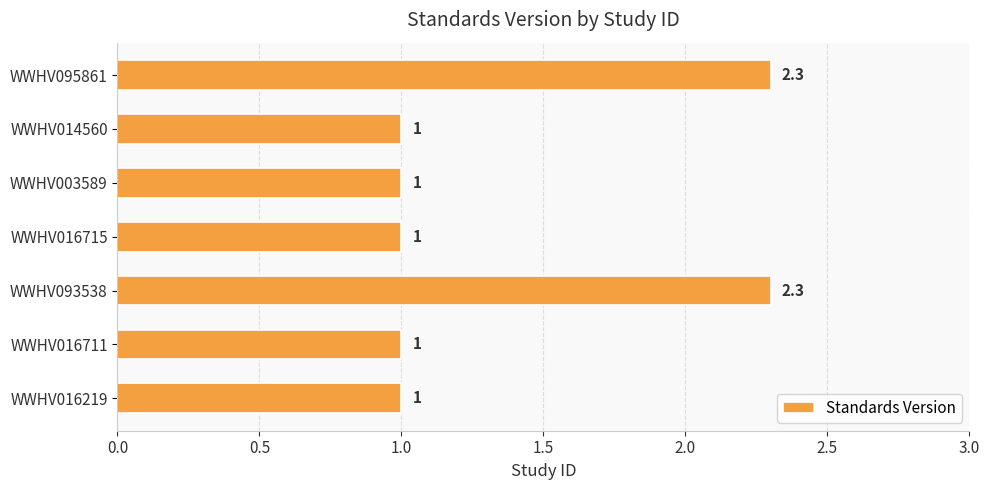

How many bars are there in total?

7